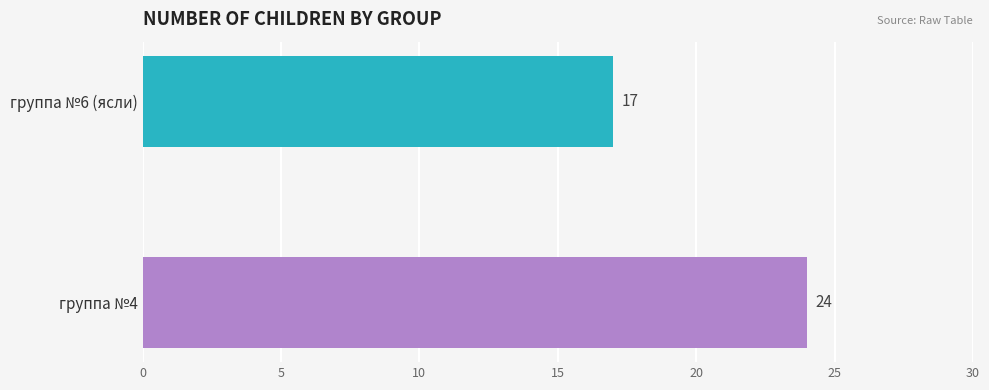

Rank the categories by value from highest to lowest.

группа №4, группа №6 (ясли)